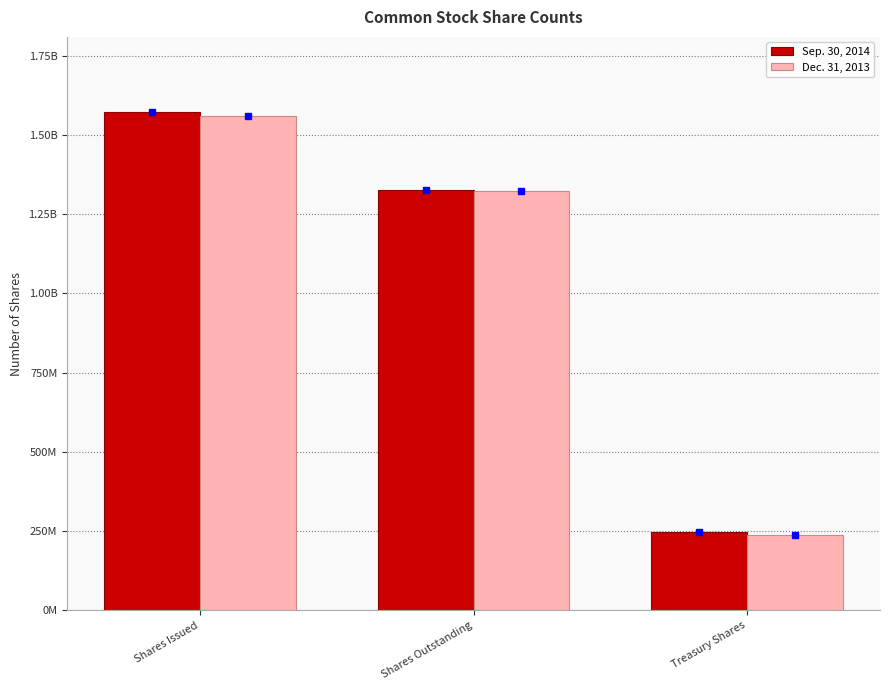

At how many categories does at least one series exceed 1556391689?

1